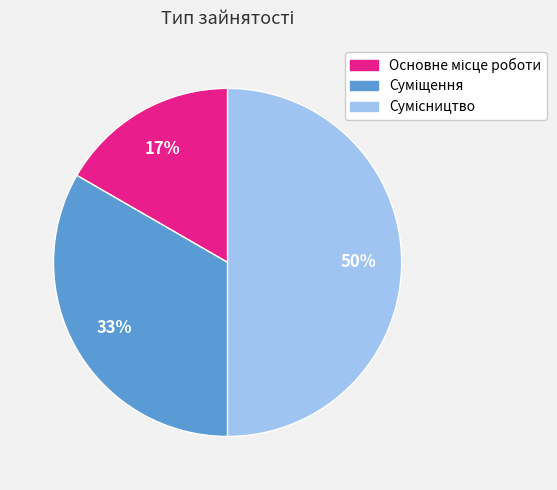

To the nearest percent, what is the average slice percentage?

33%